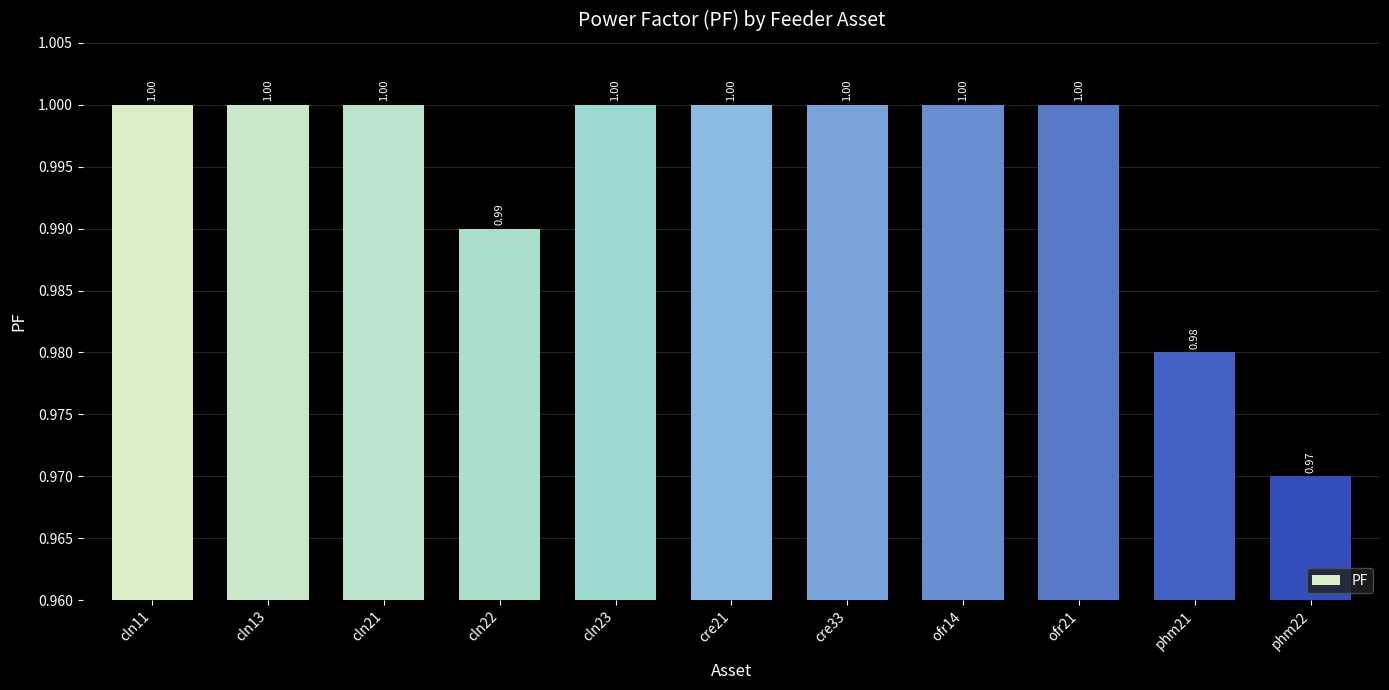

At which category does the chart reach its minimum across all series?

phm22